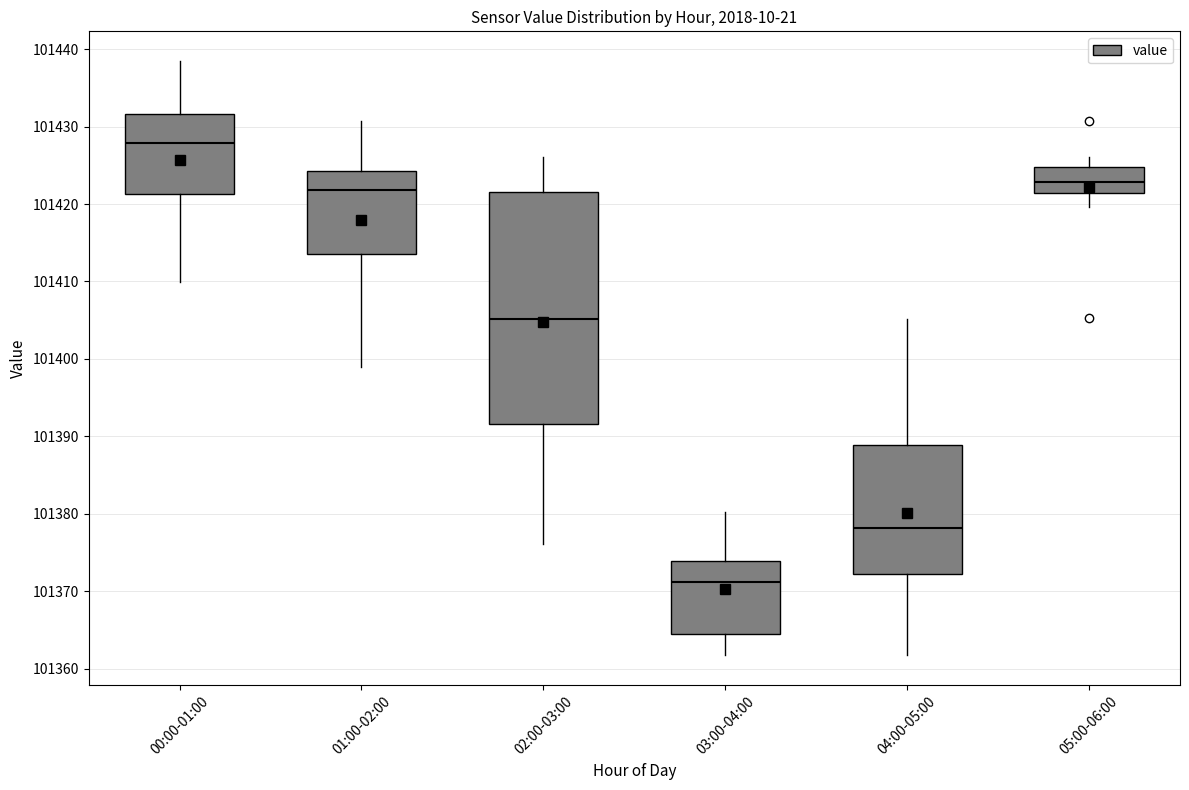

Reading left to right, transcribe this box plot: for each box, give where its median line is, the range the box spans, and where its two whiskers end, as read against the y-axis. The values are not printed on the chart, so give them approximately, as read against the axis.

00:00-01:00: median 101428, box 101421 to 101432, whiskers 101410 to 101438
01:00-02:00: median 101422, box 101414 to 101424, whiskers 101399 to 101431
02:00-03:00: median 101405, box 101392 to 101422, whiskers 101376 to 101426
03:00-04:00: median 101371, box 101365 to 101374, whiskers 101362 to 101380
04:00-05:00: median 101378, box 101372 to 101389, whiskers 101362 to 101405
05:00-06:00: median 101423, box 101421 to 101425, whiskers 101420 to 101426